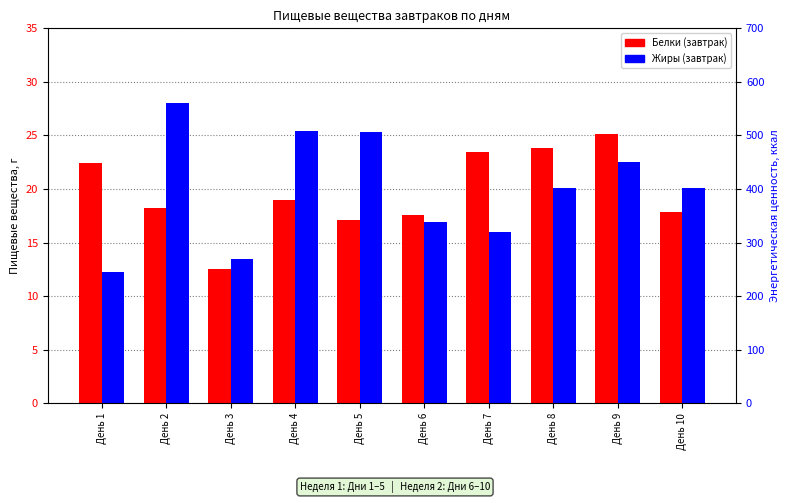

Between День 1 and День 7, which is larger?

День 7